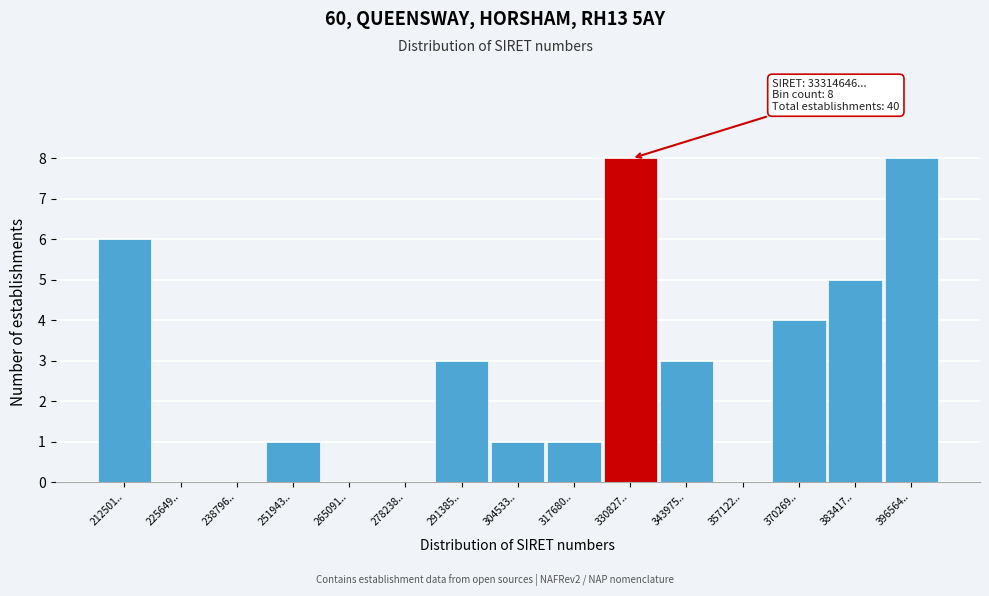

Reading left to right, extract all data points from this chart.

212501..=6	225649..=0	238796..=0	251943..=1	265091..=0	278238..=0	291385..=3	304533..=1	317680..=1	330827..=8	343975..=3	357122..=0	370269..=4	383417..=5	396564..=8